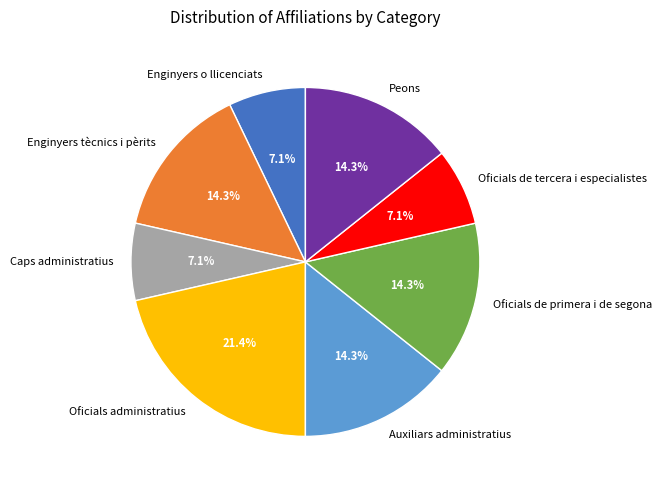

What percentage is the Enginyers tècnics i pèrits slice, to the nearest percent?

14%